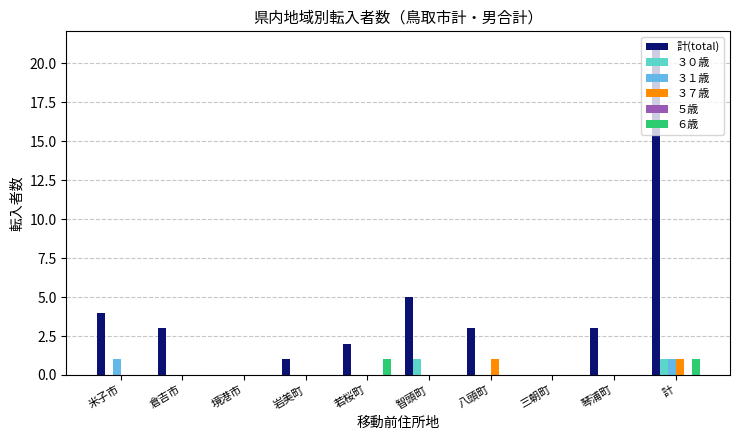

What is the greatest value displayed?

21